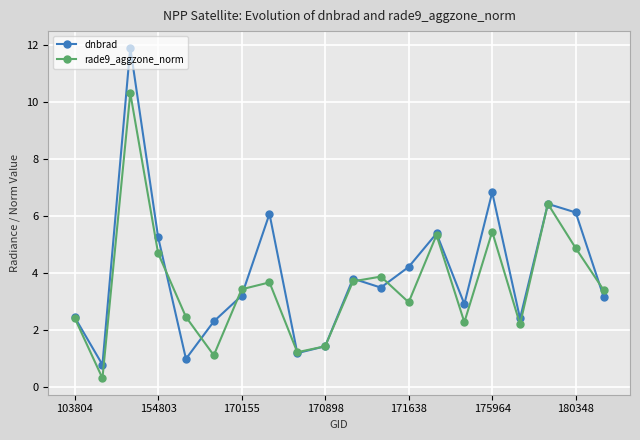

What is the greatest value displayed?

11.9